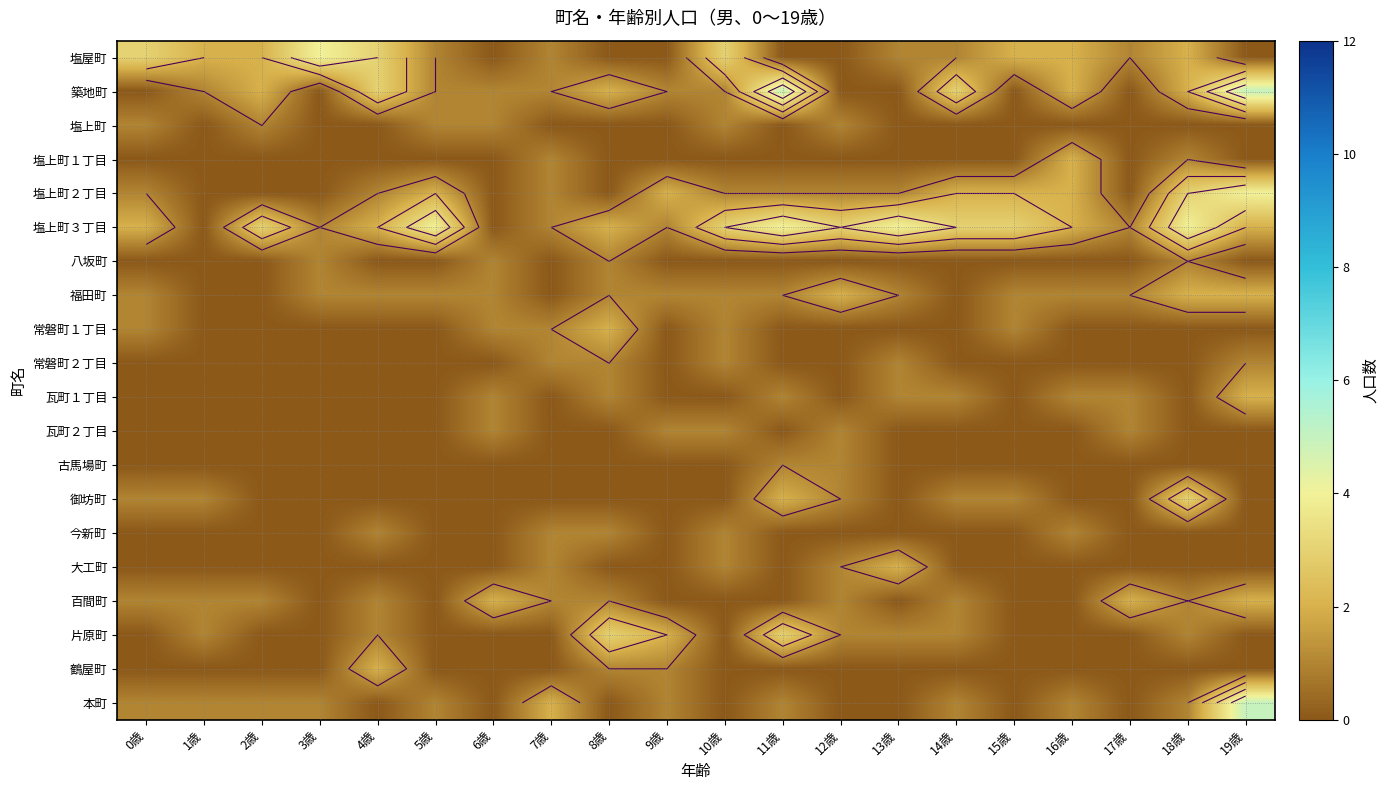

How many categories are shown in the chart?

20